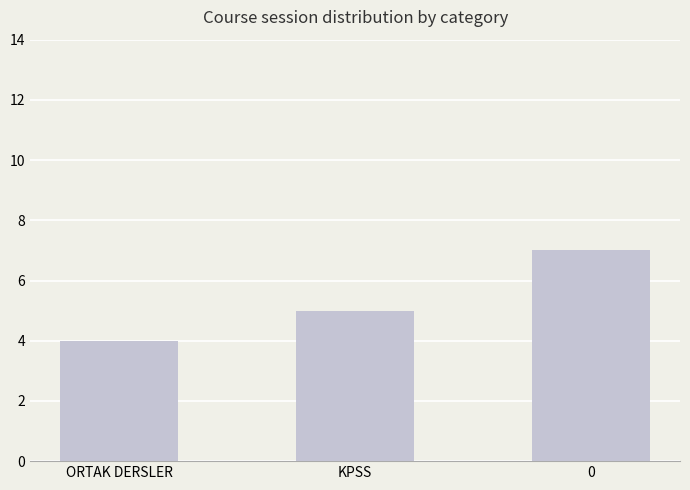

What is the value of the 1st bar from the left?

4